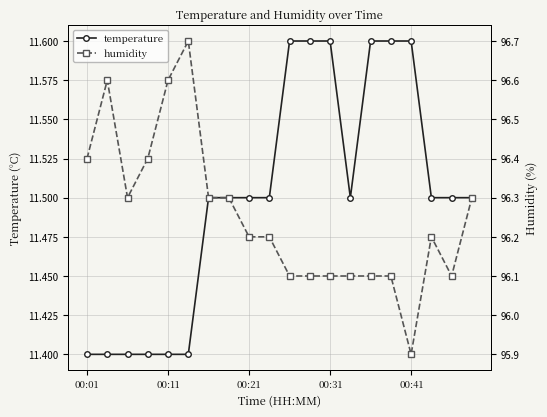

Which series has the largest total across all categories?

humidity